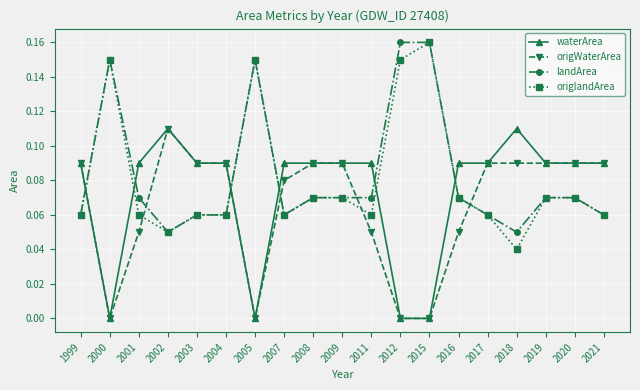

The landArea series shows 0.0 at 2007. True or false?

False